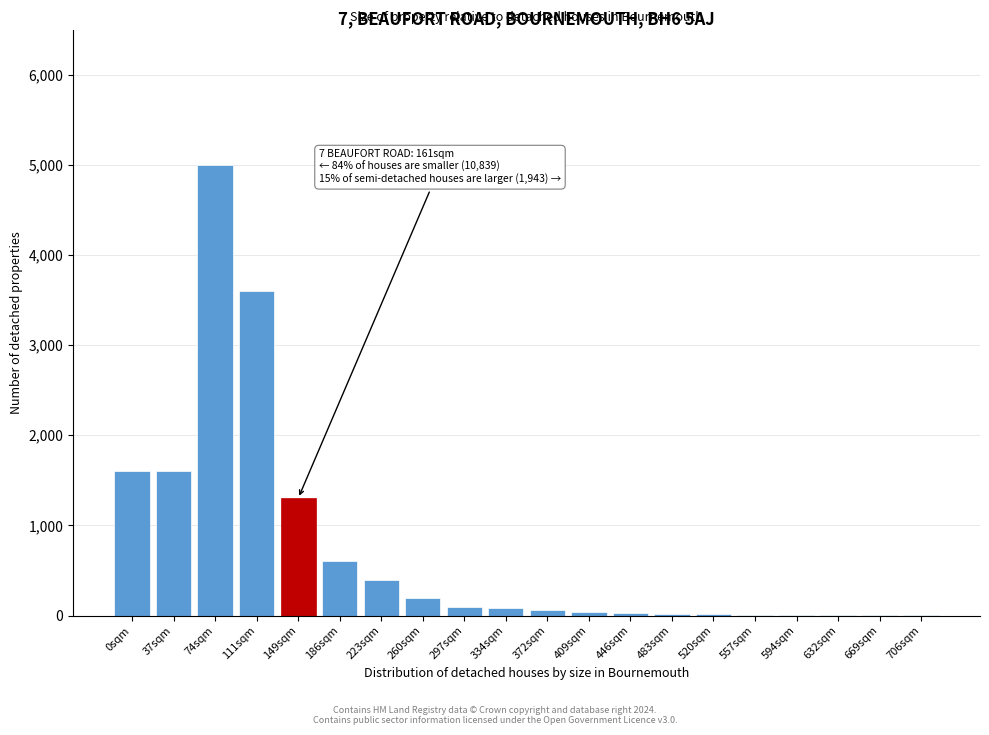

Is it true that the value at 111sqm is 1049?

False